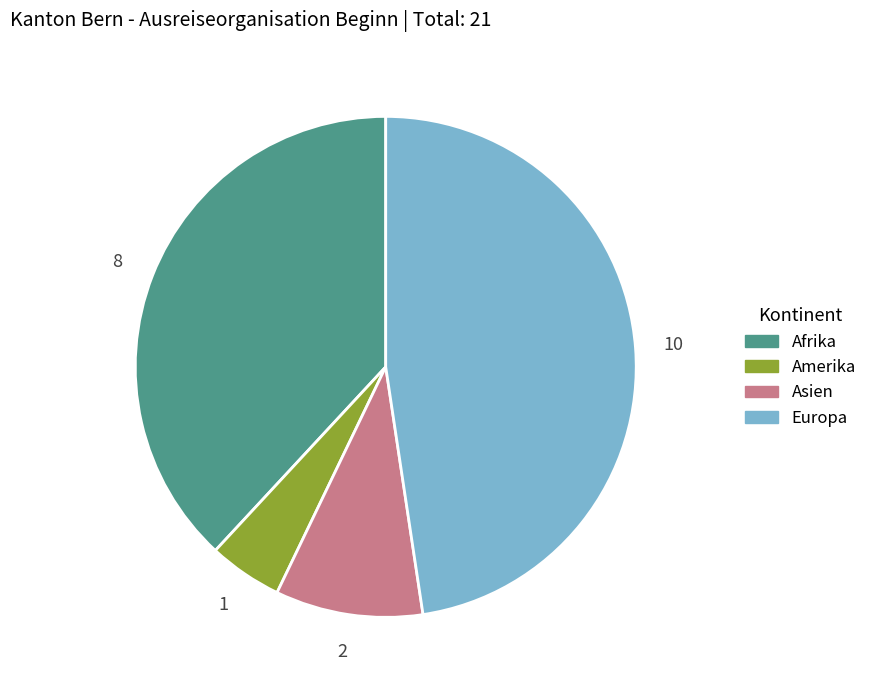

Between Amerika and Asien, which is larger?

Asien